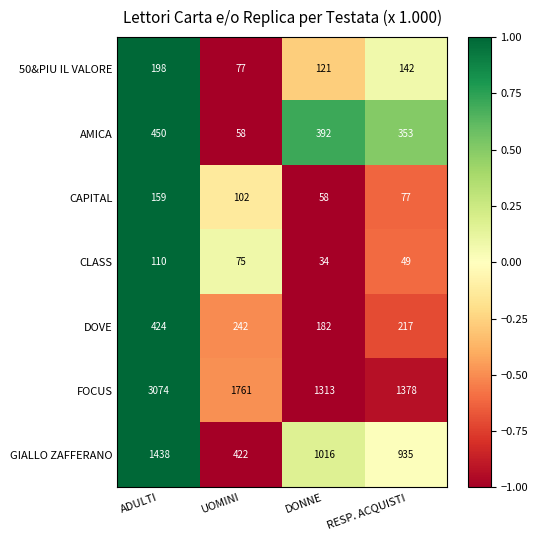

Reading right to left, what are all the values shown in this chart?

50&PIU IL VALORE: 142	121	77	198
AMICA: 353	392	58	450
CAPITAL: 77	58	102	159
CLASS: 49	34	75	110
DOVE: 217	182	242	424
FOCUS: 1378	1313	1761	3074
GIALLO ZAFFERANO: 935	1016	422	1438